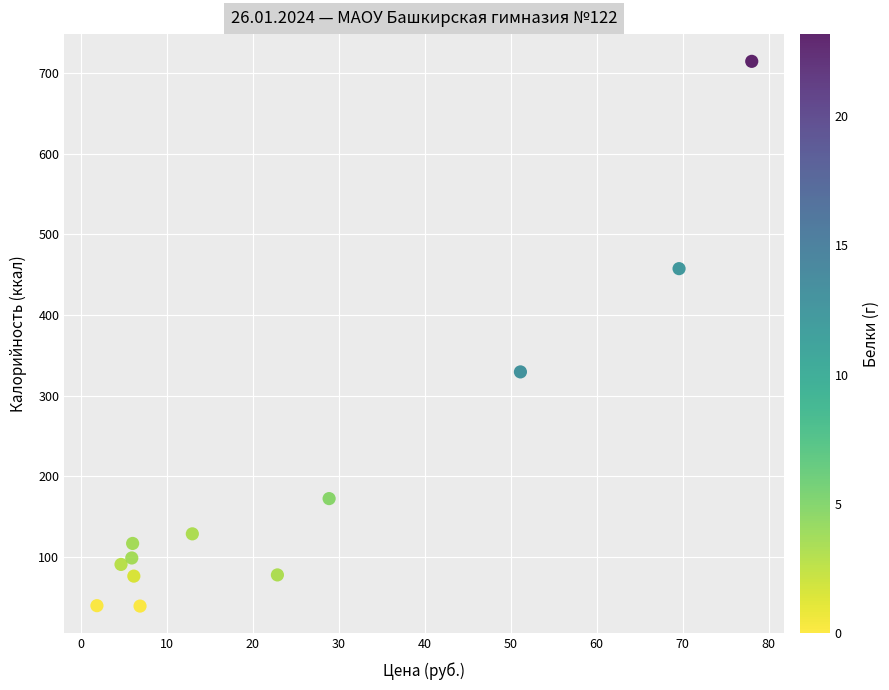

What is the range of X values (max minus min)?

76.1